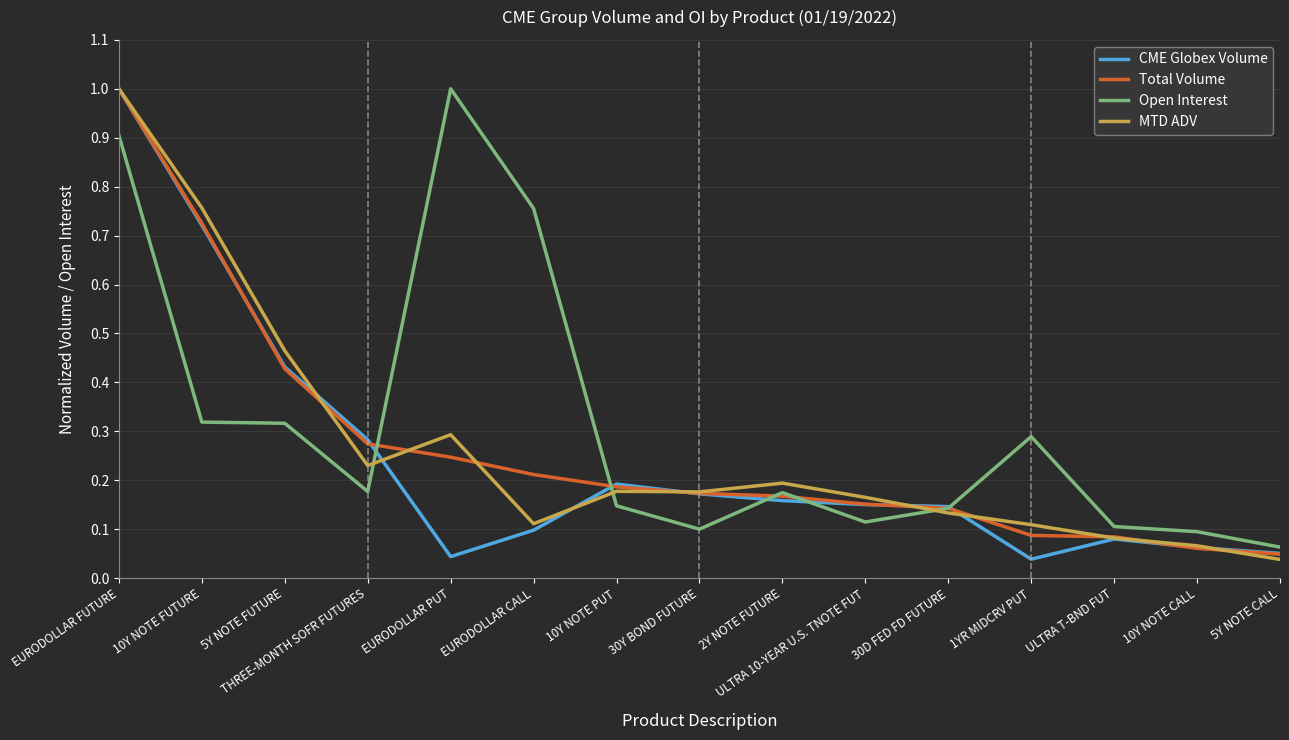

At which category is the sum across all series the highest?

EURODOLLAR FUTURE